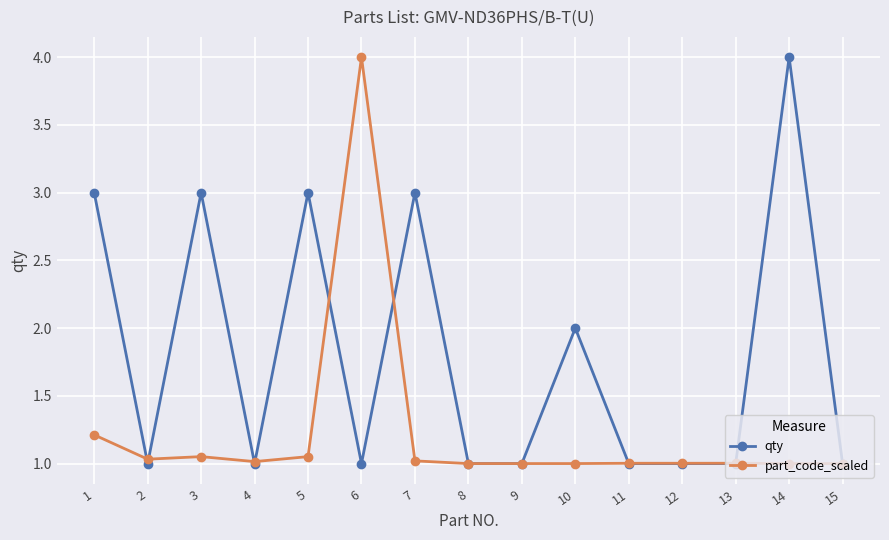

What is the average value of the qty series?

1.8